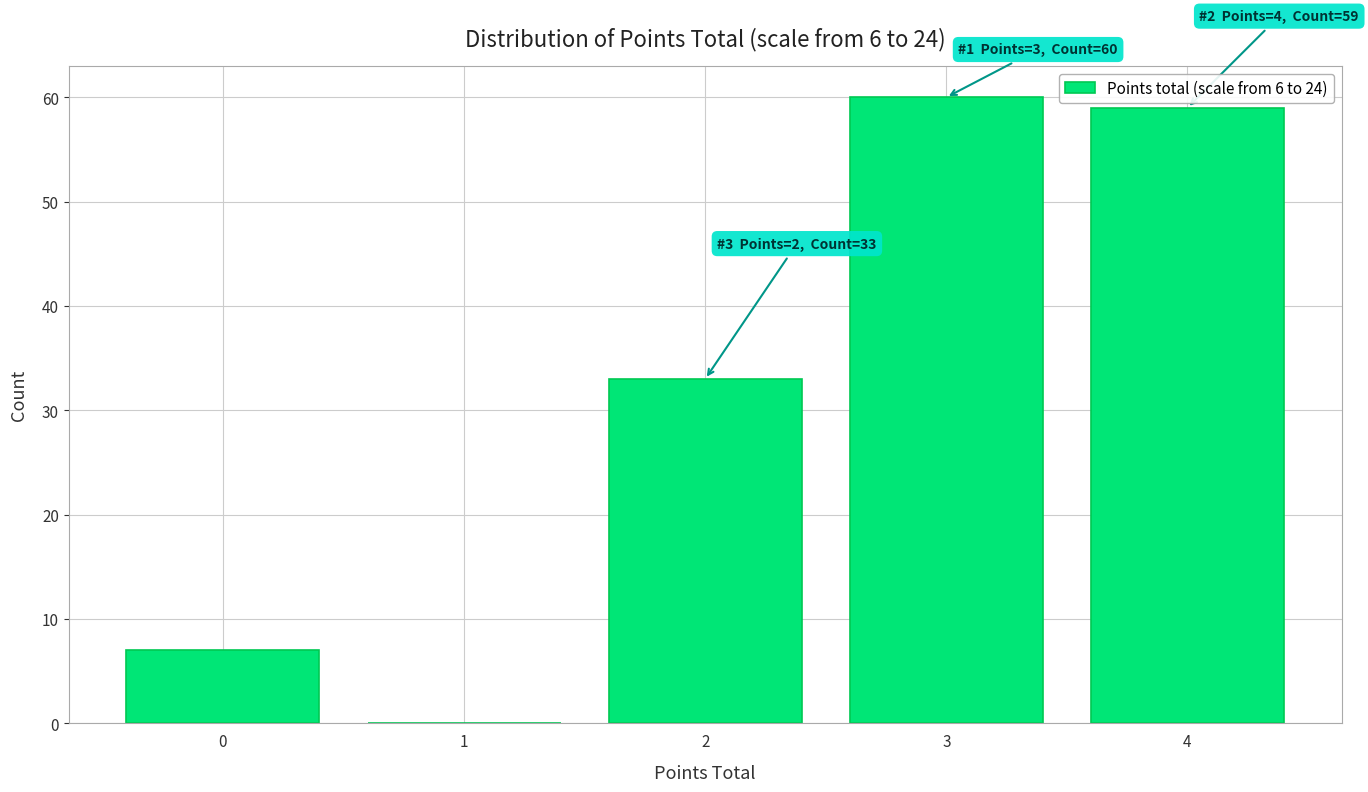

Reading left to right, what are all the values shown in this chart?

0=7	1=0	2=33	3=60	4=59